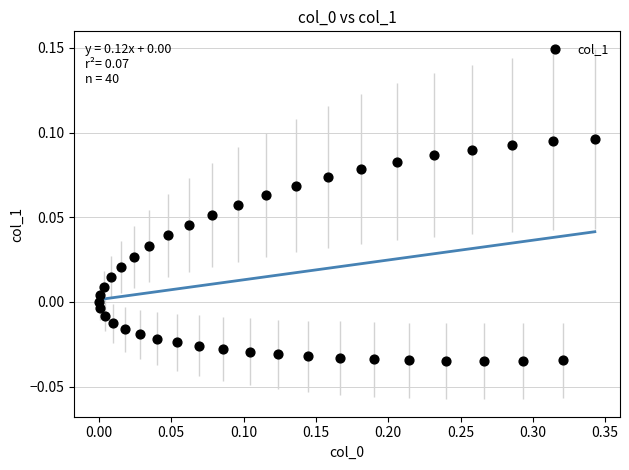

What is the range of X values (max minus min)?

0.3